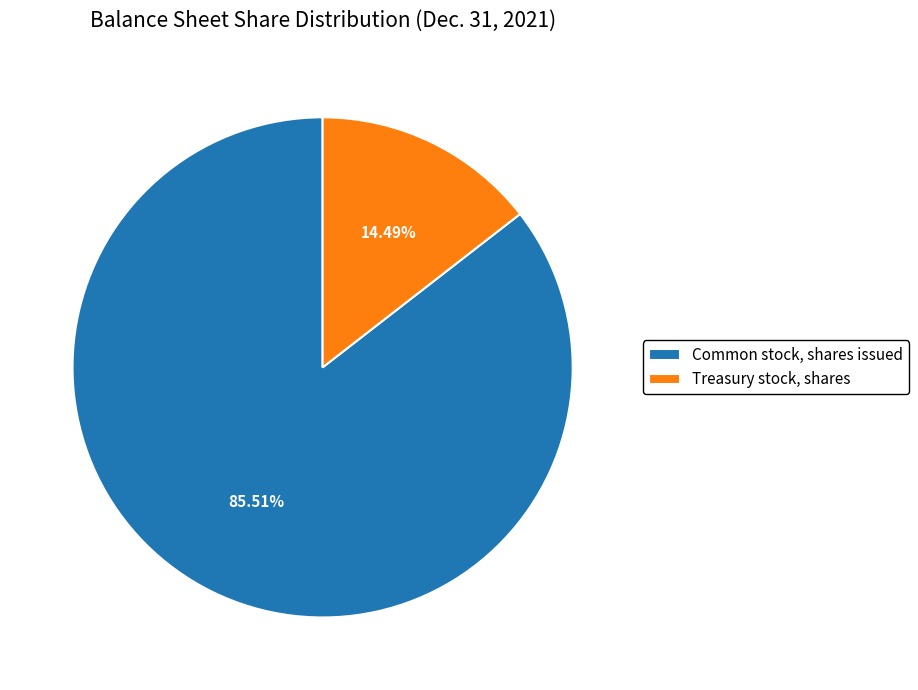

Is it true that Common stock, shares issued is 86% of the pie?

True